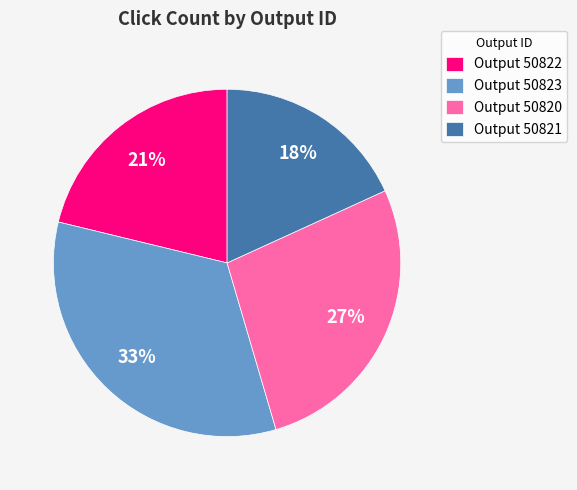

What is the smallest slice in the pie chart?

Output 50821